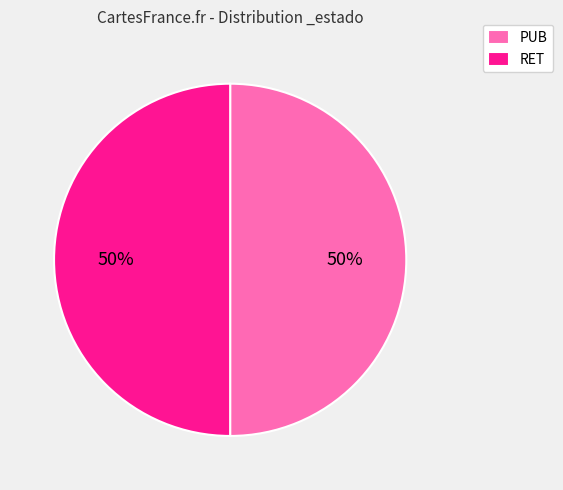

To the nearest percent, what percentage of the pie is PUB?

50%